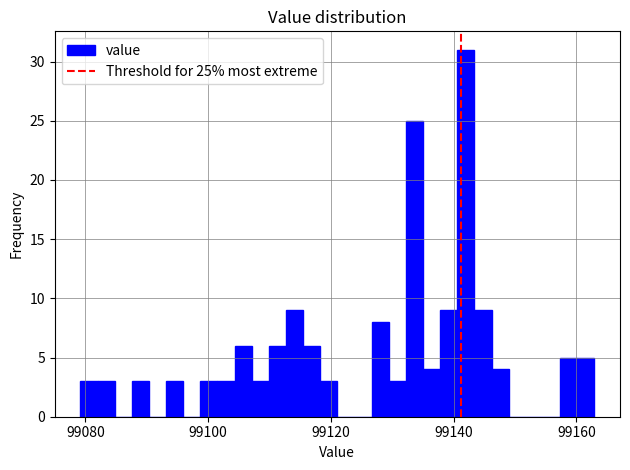

Read against the x-axis, roughly where is the centre of the tallest bar?

99142